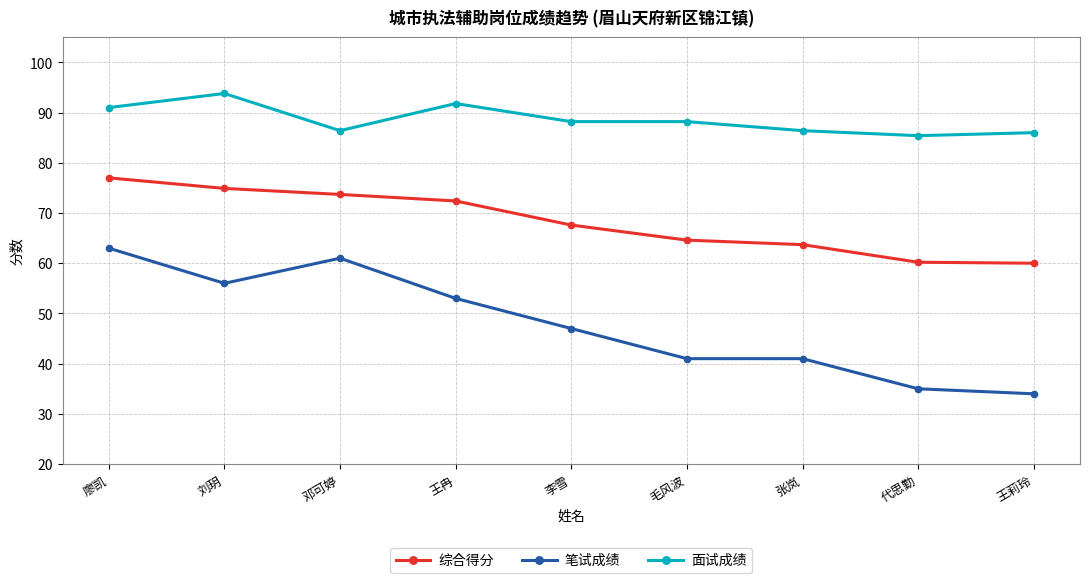

The 笔试成绩 series shows 34.0 at 王莉玲. True or false?

True